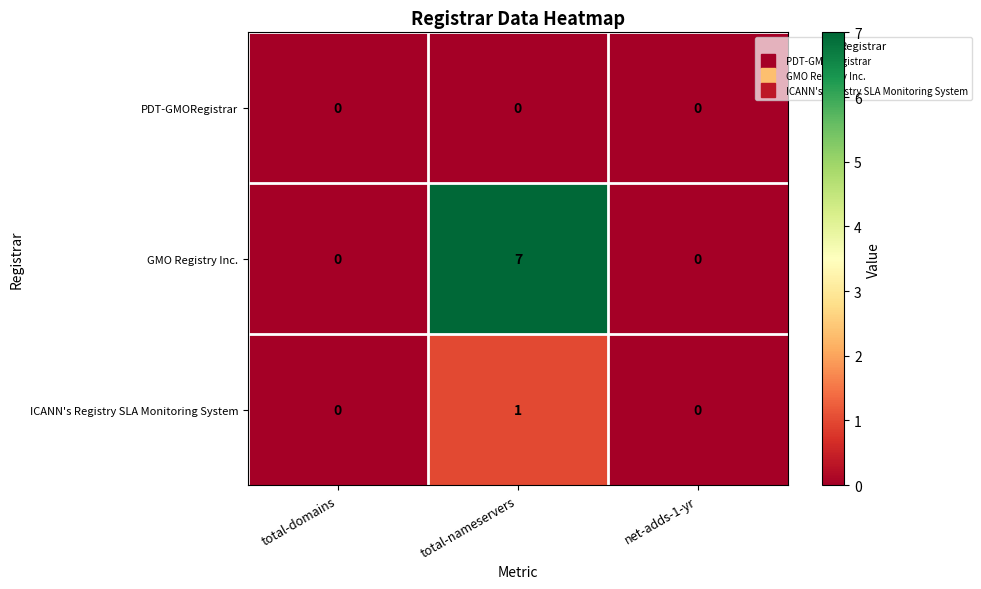

List the series in order of their peak value, lowest first.

PDT-GMORegistrar, ICANN's Registry SLA Monitoring System, GMO Registry Inc.